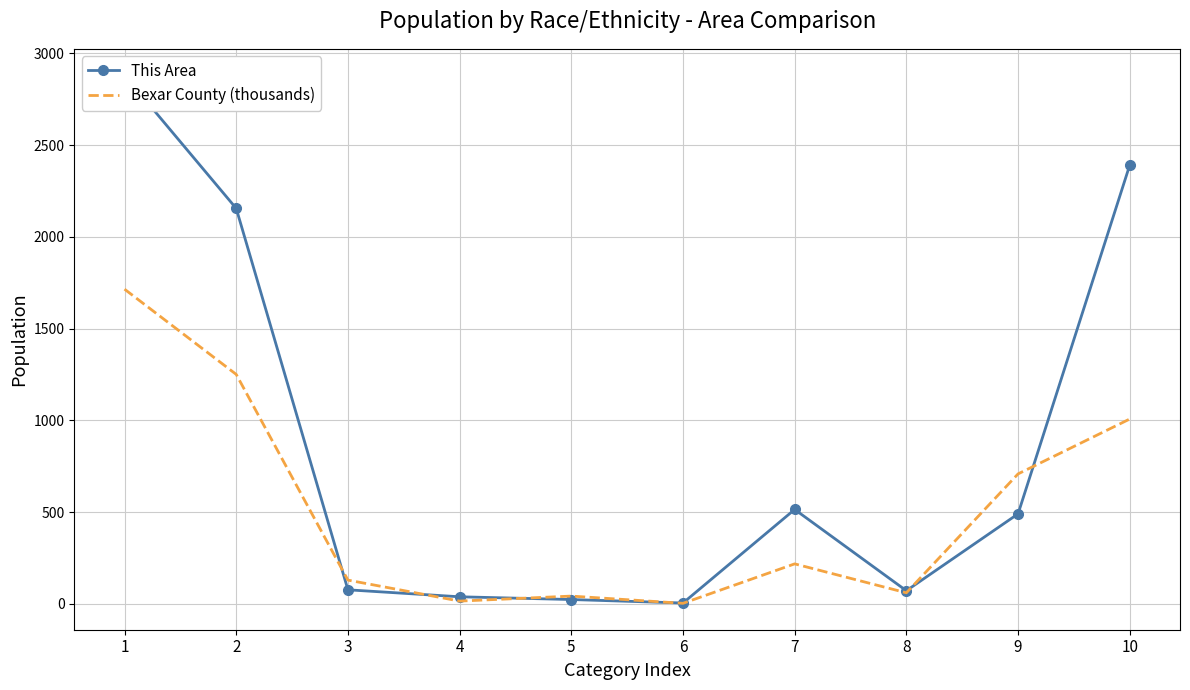

The value of This Area at 3 is 19.7. True or false?

False